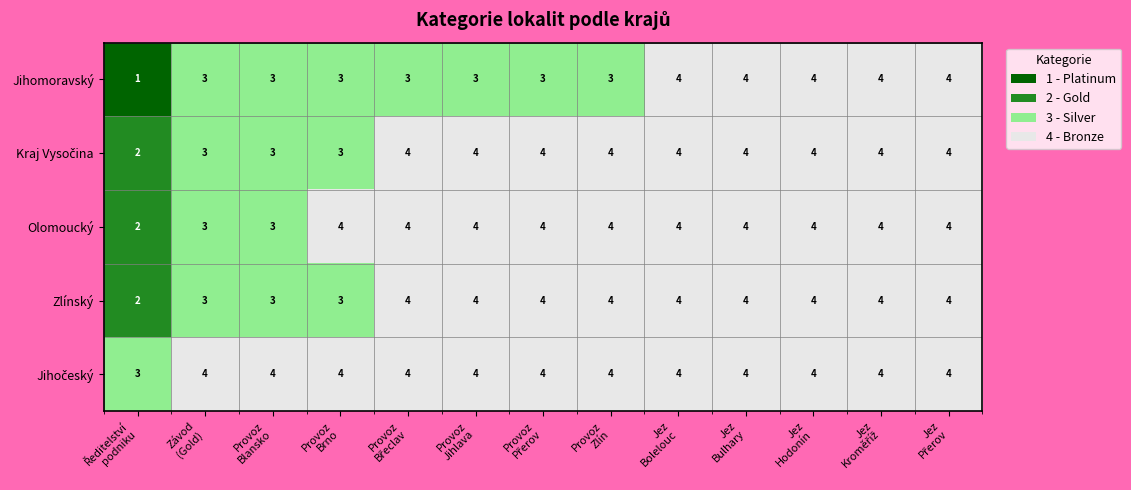

What is the greatest value displayed?

4